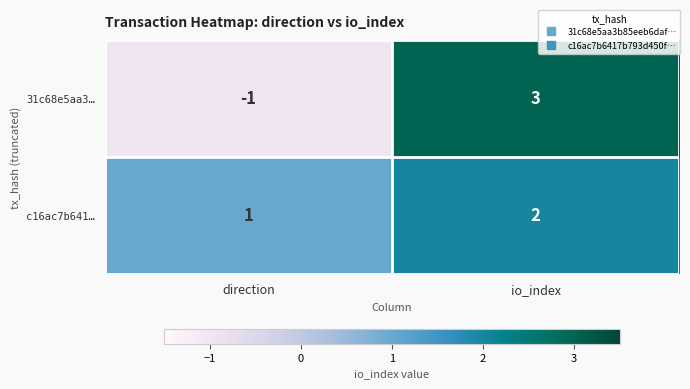

How many data points does each series have?

2